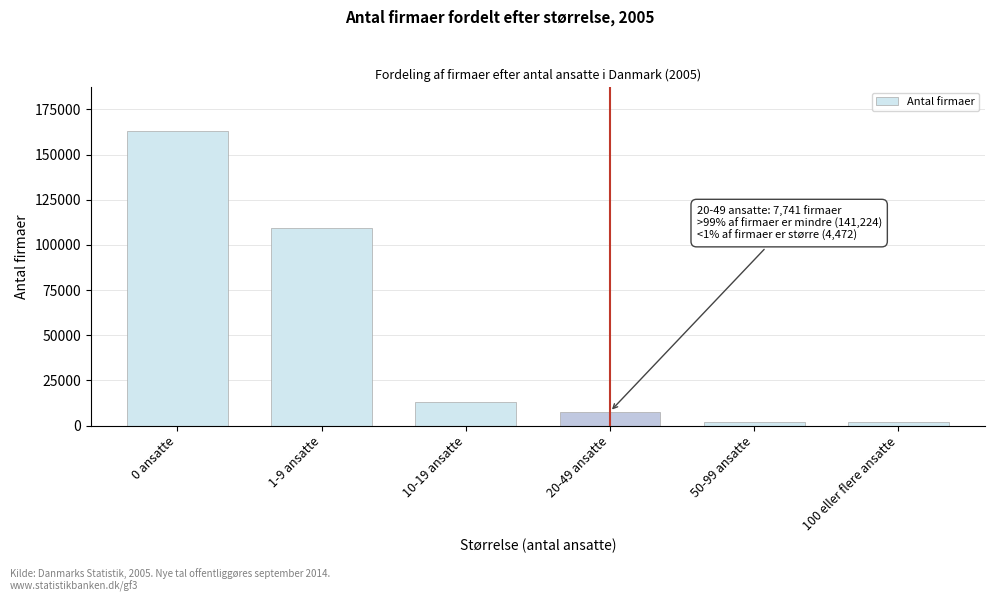

At which label is the value closest to 82610?

1-9 ansatte